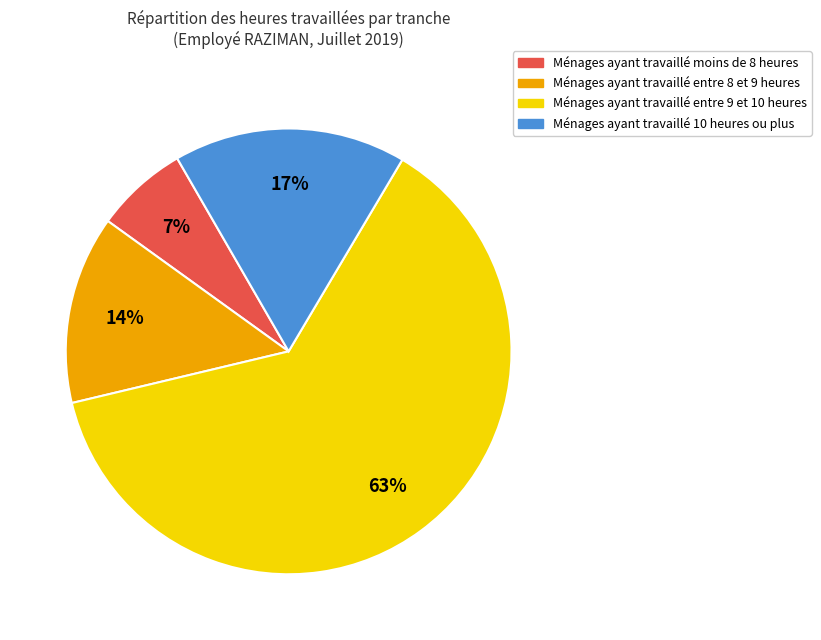

To the nearest percent, what is the average slice percentage?

25%